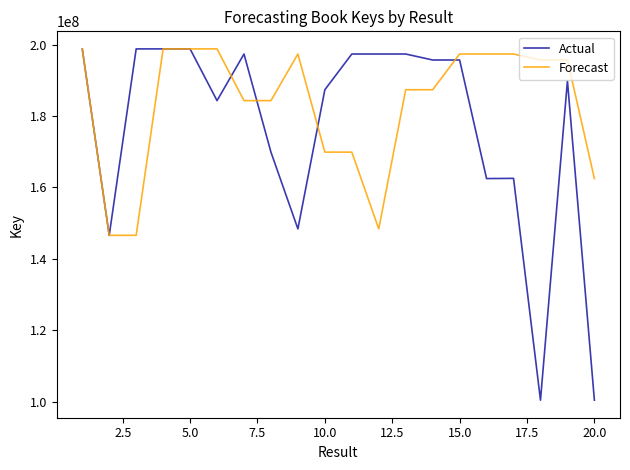

Which series has the largest total across all categories?

Forecast